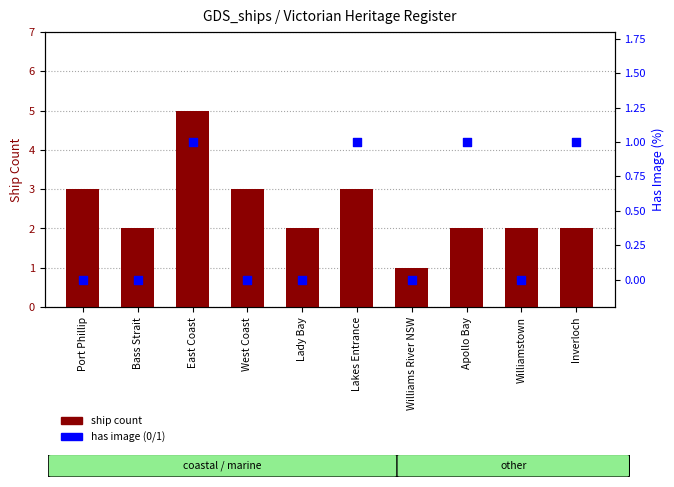

Which series has the largest Y range (max minus min)?

ship count